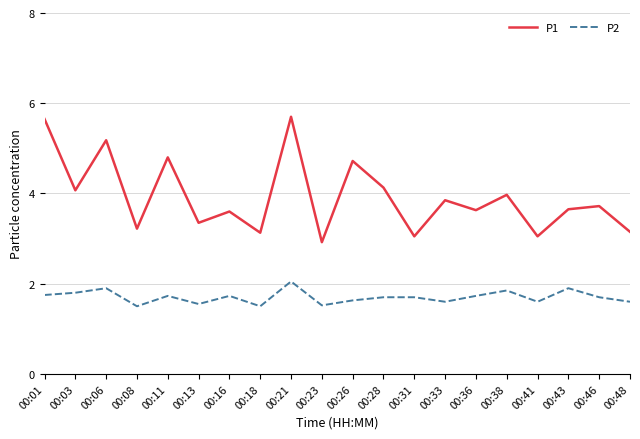

At 00:38, list the series in order from smallest to largest.

P2, P1